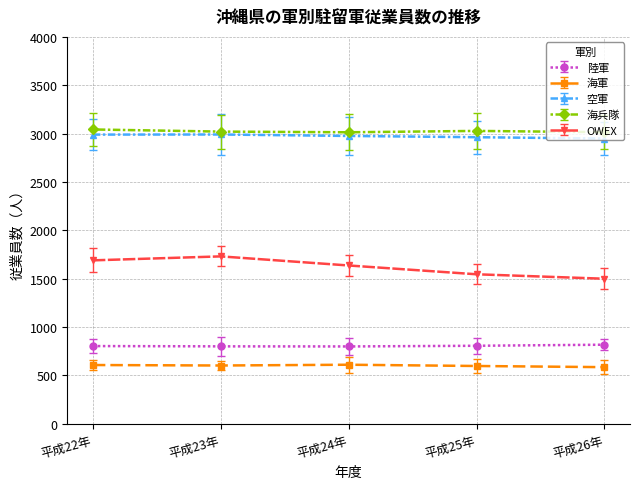

True or false: 陸軍 and 空軍 cross at least once.

False